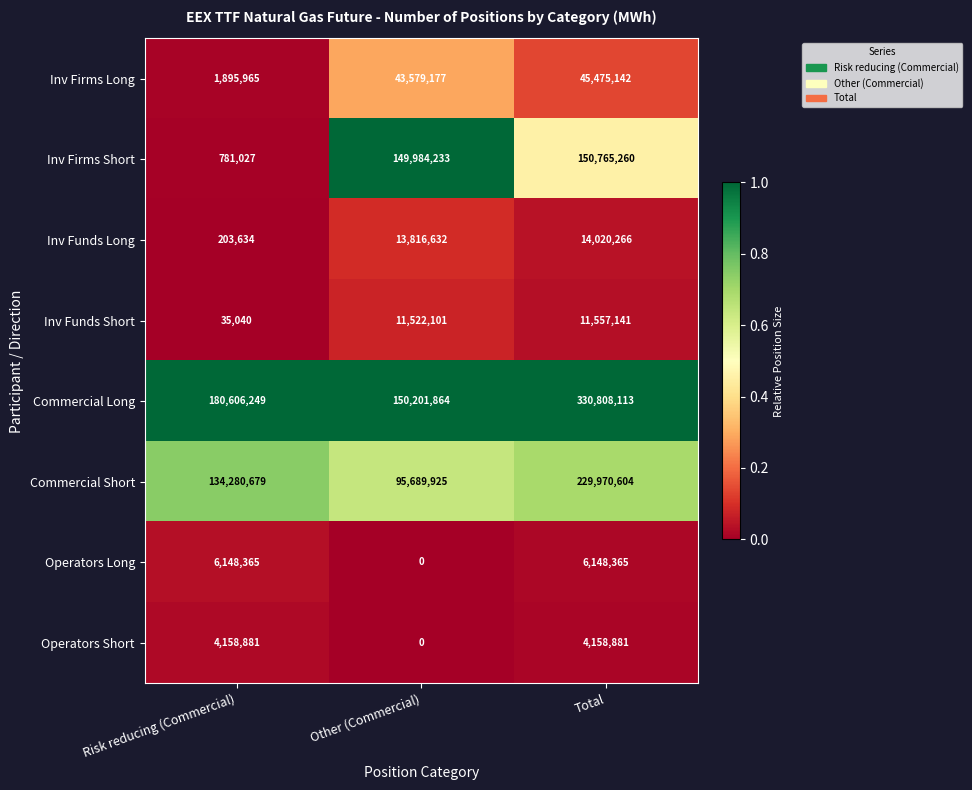

Reading left to right, transcribe all the data shown in this chart.

Inv Firms Long: 1895965	43579177	45475142
Inv Firms Short: 781027	149984233	150765260
Inv Funds Long: 203634	13816632	14020266
Inv Funds Short: 35040	11522101	11557141
Commercial Long: 180606249	150201864	330808113
Commercial Short: 134280679	95689925	229970604
Operators Long: 6148365	0	6148365
Operators Short: 4158881	0	4158881